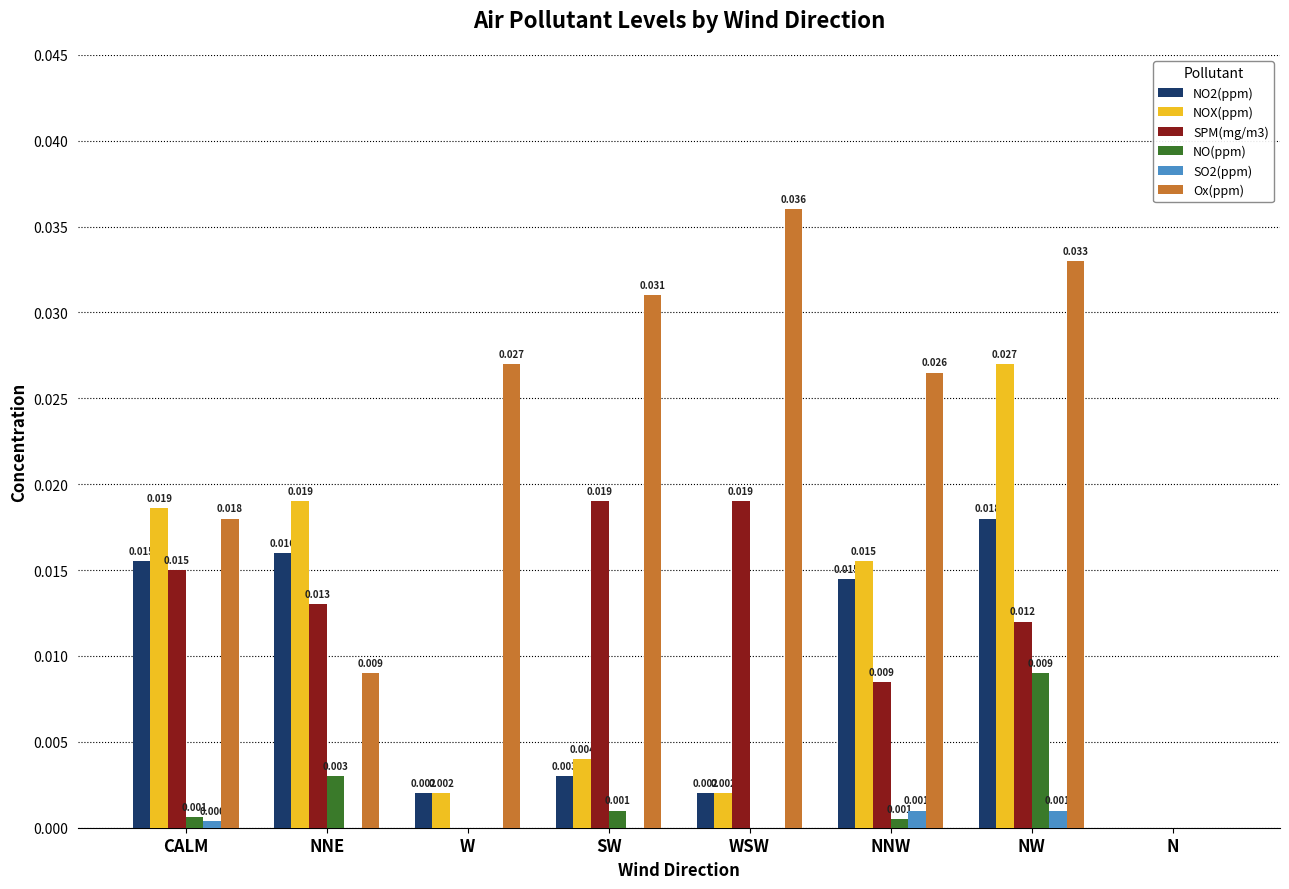

Which series changed the most between NNE and WSW?

Ox(ppm)